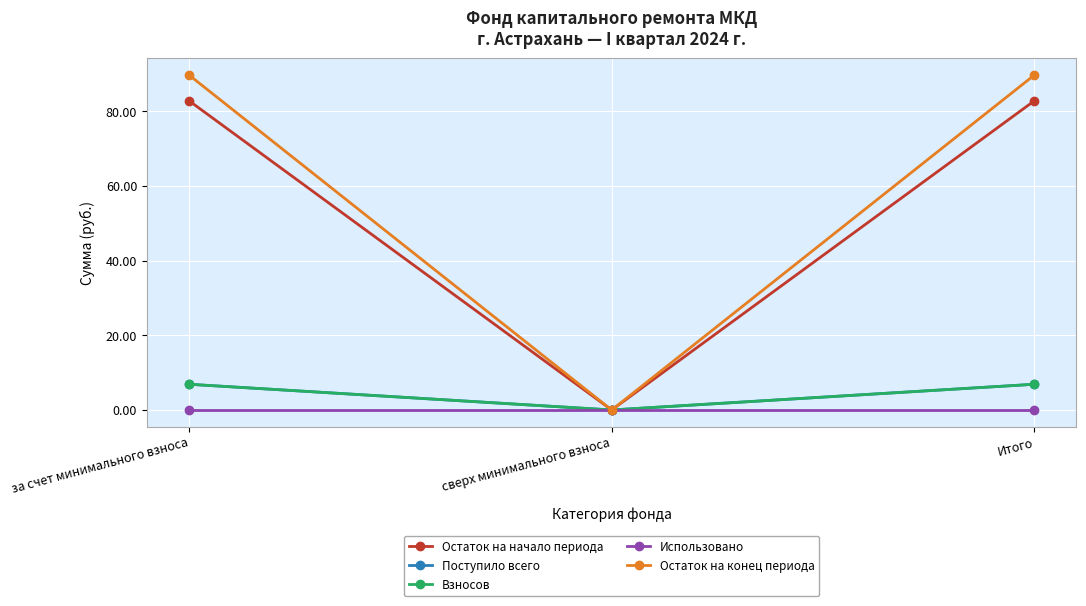

List the series in order of their peak value, highest first.

Остаток на конец периода, Остаток на начало периода, Поступило всего, Взносов, Использовано